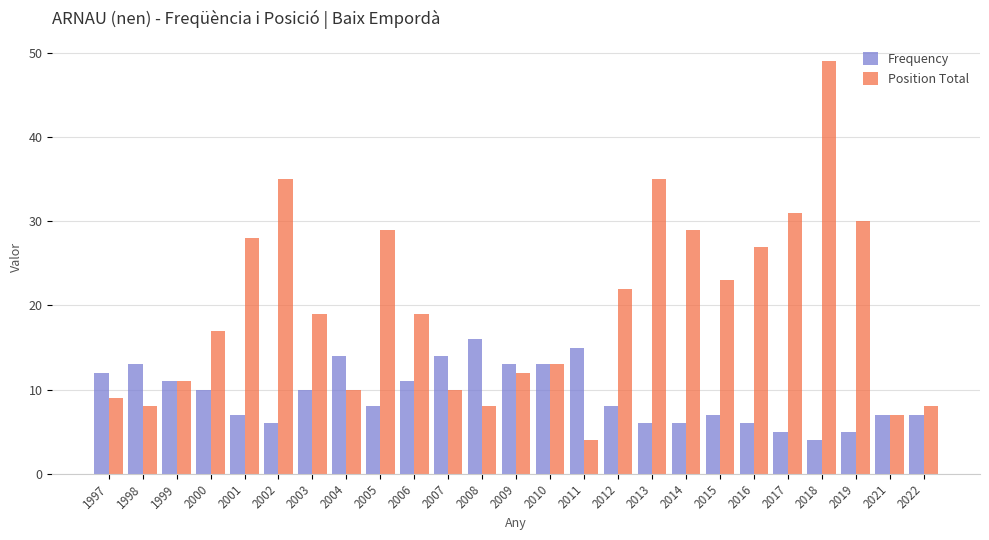

True or false: Frequency has a value of 6 at 2002.

True